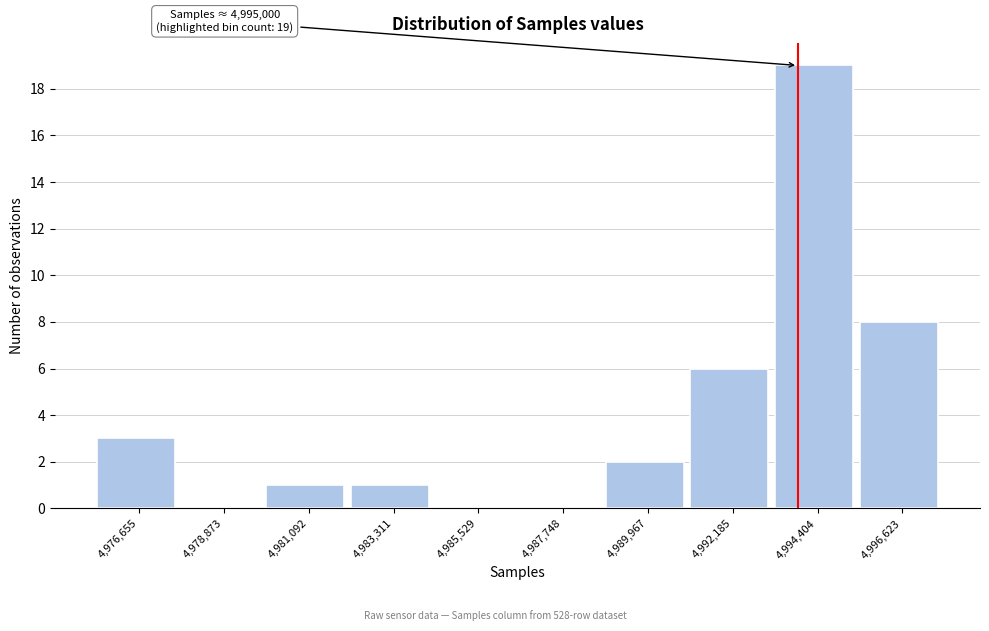

Reading right to left, extract all data points from this chart.

4,996,623=8	4,994,404=19	4,992,185=6	4,989,967=2	4,987,748=0	4,985,529=0	4,983,311=1	4,981,092=1	4,978,873=0	4,976,655=3